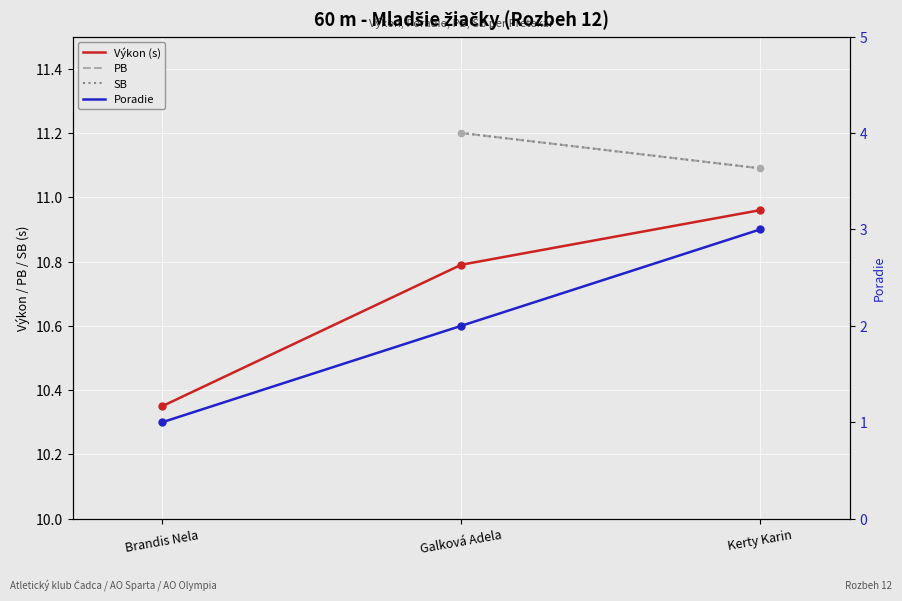

What is the total value across all series at Kerty Karin?

36.1